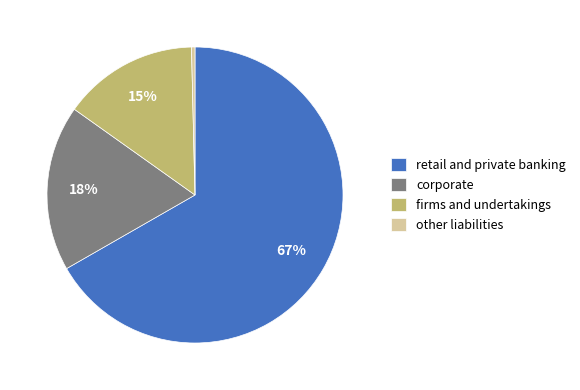

Count the number of slices in the pie.

4